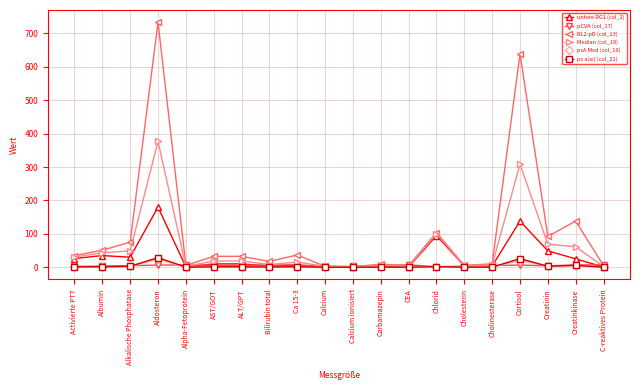

Which category has the highest value in the untere RG1 (col_2) series?

Aldosteron